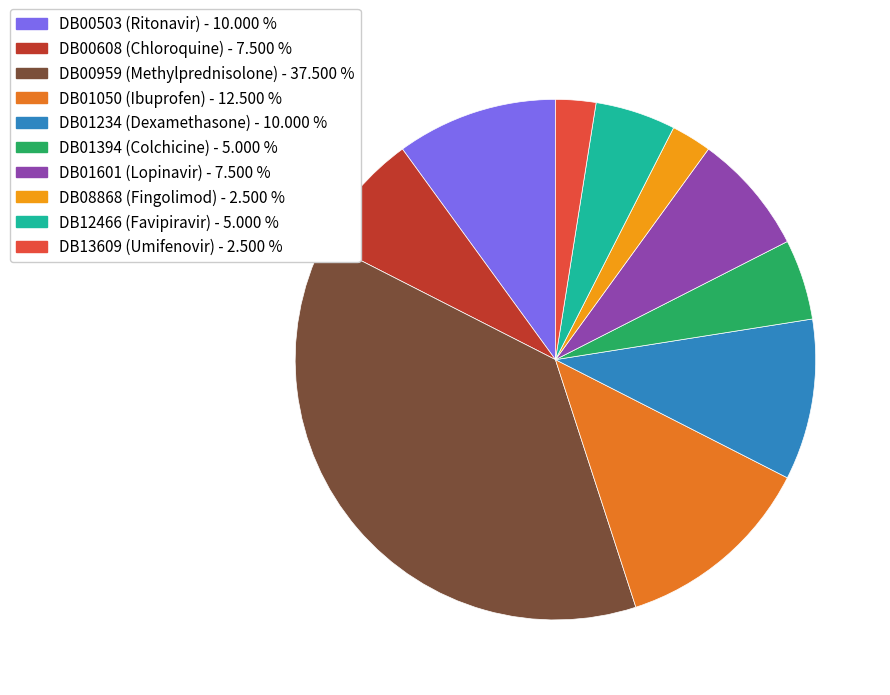

True or false: DB00608 (Chloroquine) accounts for 8% of the total.

True